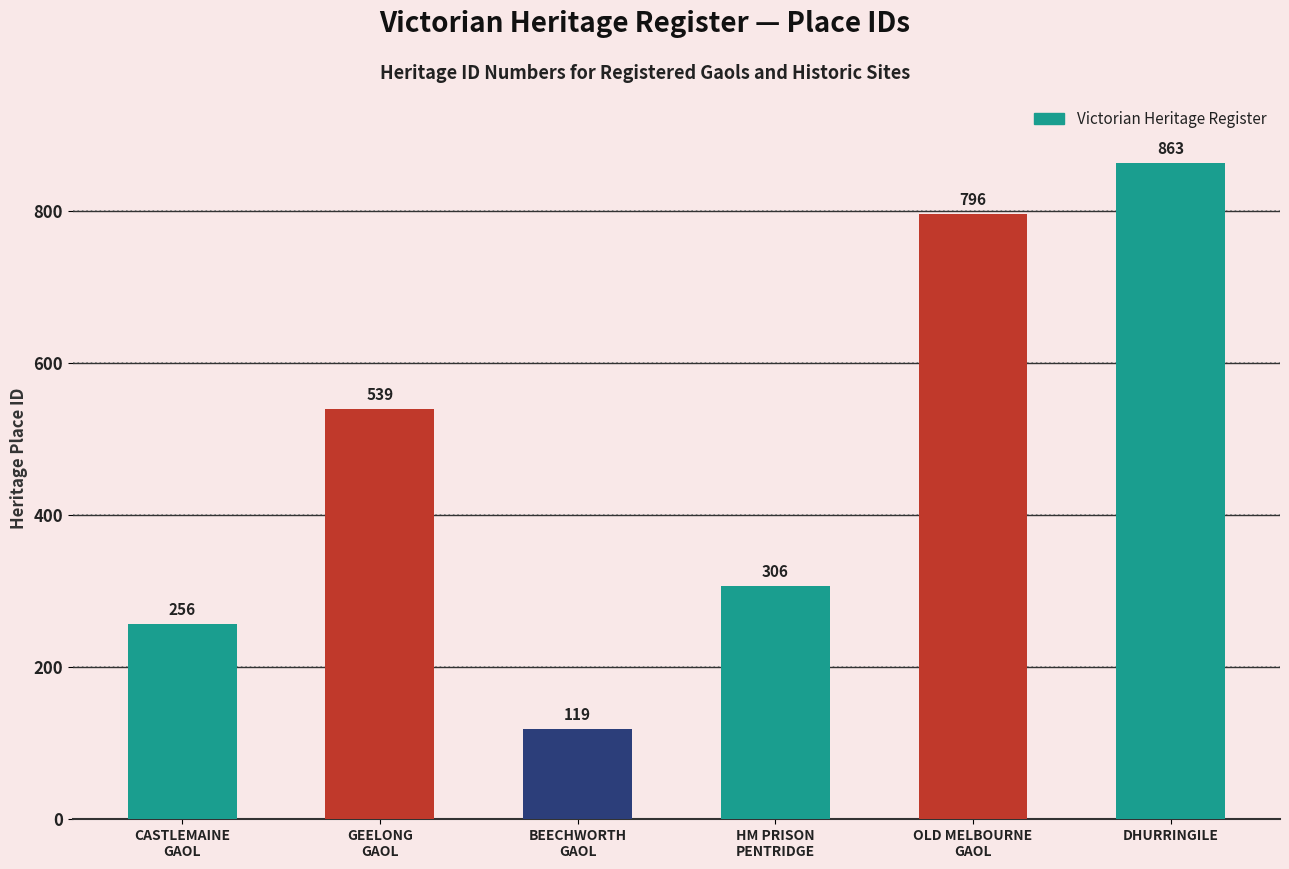

Does the chart contain stacked bars?

No